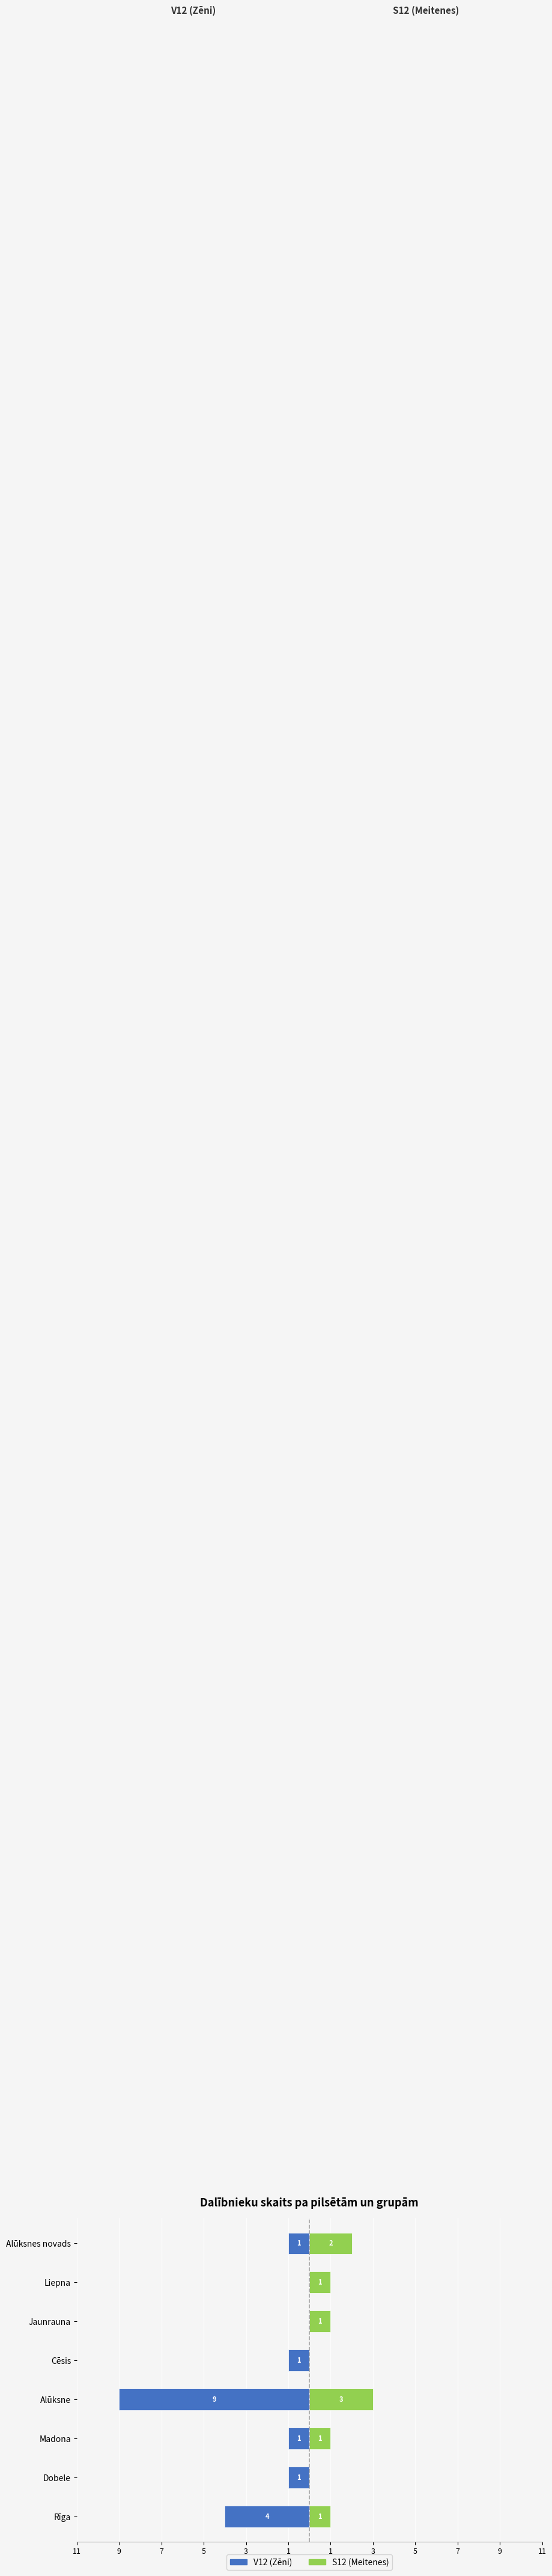

How many bars are there in each group?

2